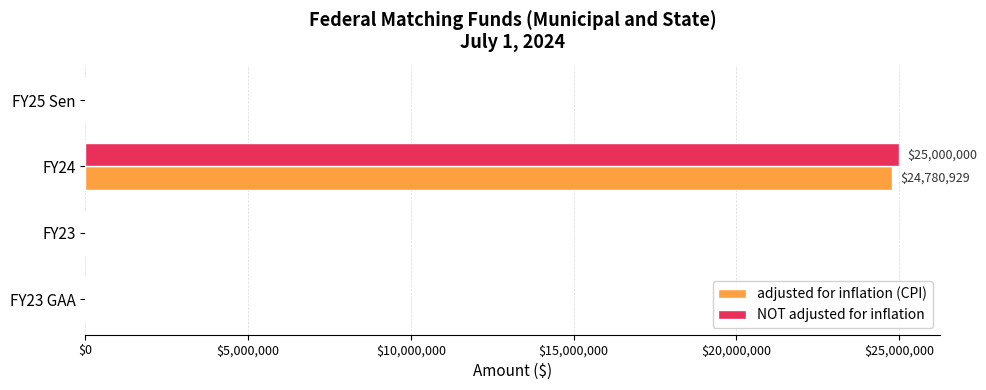

At which category is the sum across all series the highest?

FY24